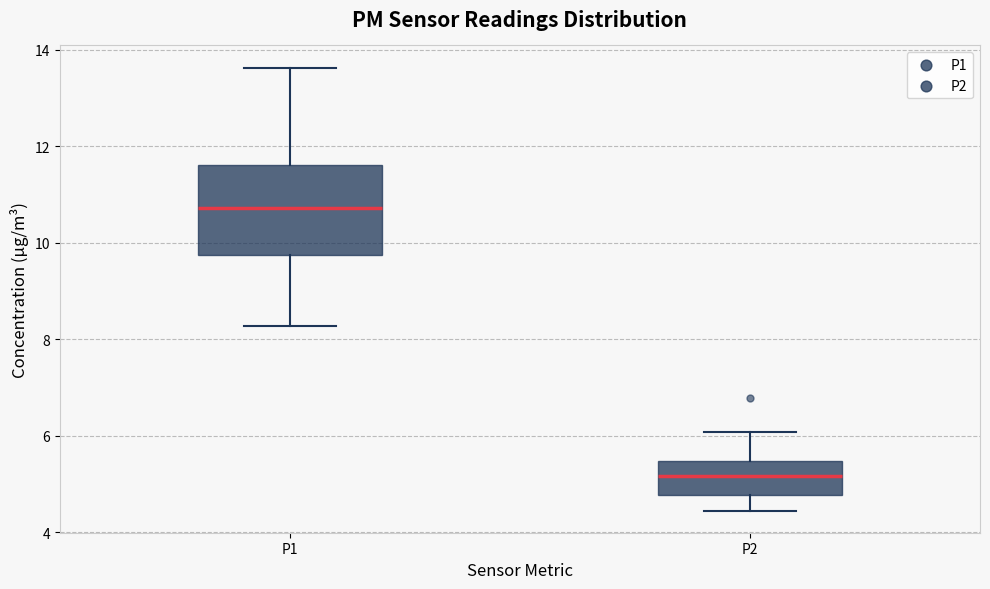

Reading left to right, transcribe this box plot: for each box, give where its median line is, the range the box spans, and where its two whiskers end, as read against the y-axis. The values are not printed on the chart, so give them approximately, as read against the axis.

P1: median 10.8, box 9.8 to 11.6, whiskers 8.2 to 13.6
P2: median 5.2, box 4.8 to 5.4, whiskers 4.4 to 6.0